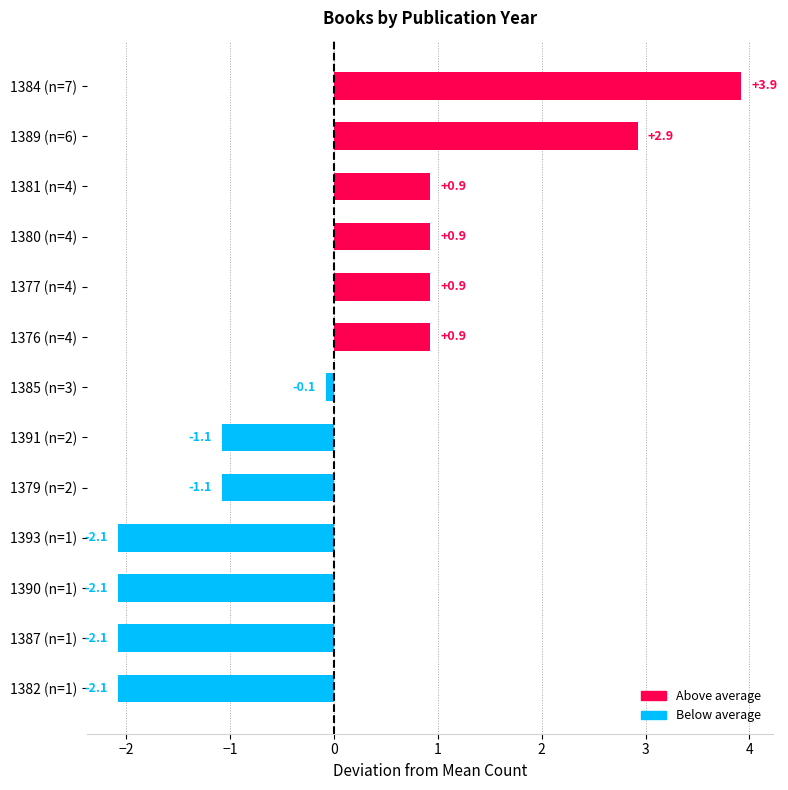

What is the difference between the maximum and second lowest values?

6.0